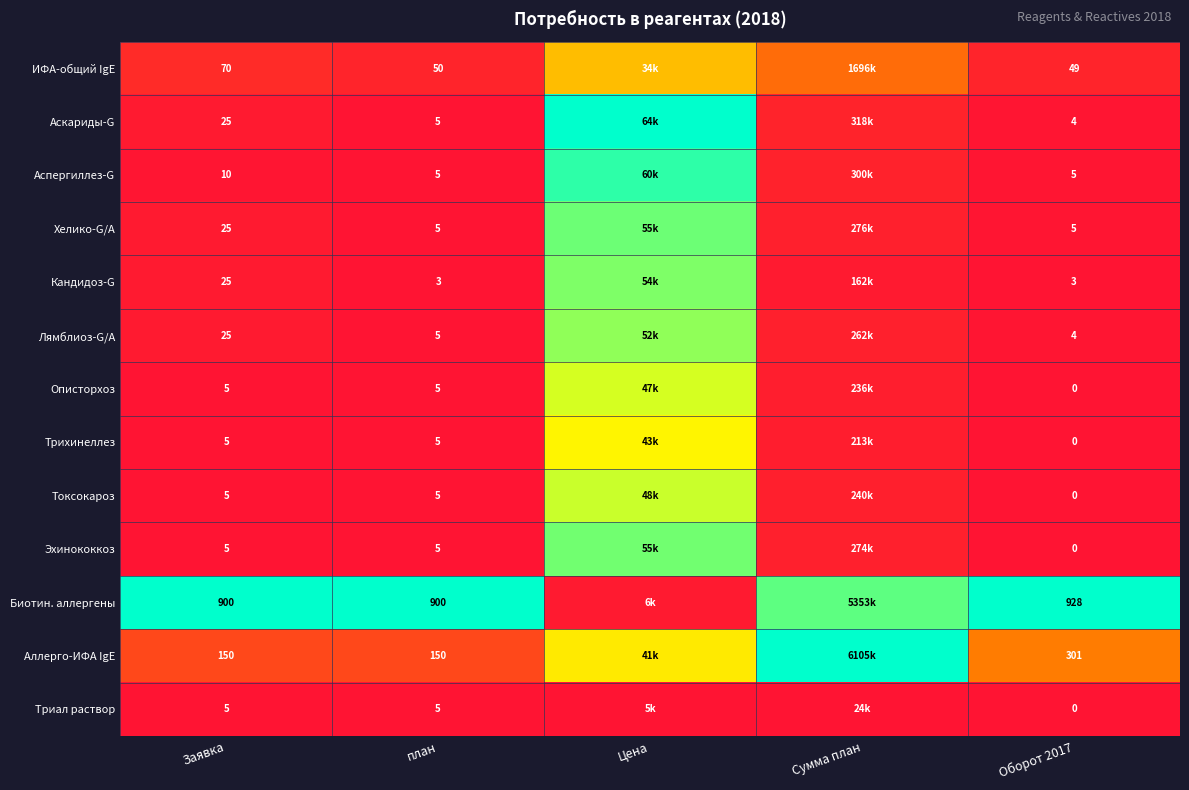

Between Заявка and план, which is larger?

Заявка